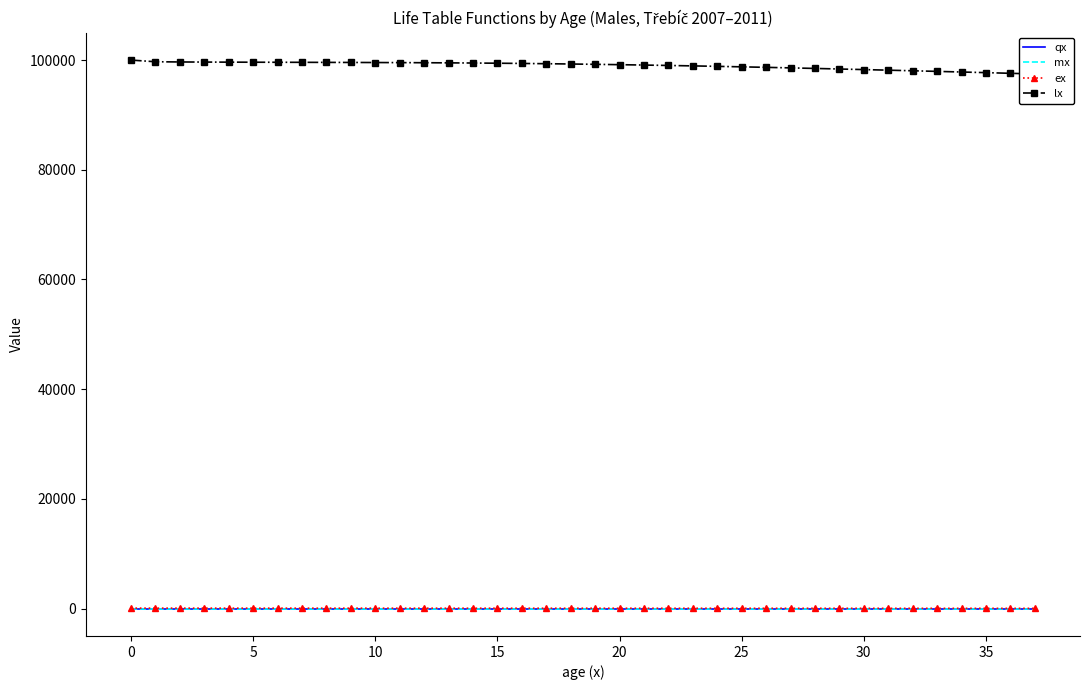

Reading left to right, extract all data points from this chart.

qx: 0.0	0.0	0.0	0.0	0.0	0.0	0.0	0.0	0.0	0.0	0.0	0.0	0.0	0.0	0.0	0.0	0.0	0.0	0.0	0.0	0.0	0.0	0.0	0.0	0.0	0.0	0.0	0.0	0.0	0.0	0.0	0.0	0.0	0.0	0.0	0.0	0.0	0.0
mx: 0.0	0.0	0.0	0.0	0.0	0.0	0.0	0.0	0.0	0.0	0.0	0.0	0.0	0.0	0.0	0.0	0.0	0.0	0.0	0.0	0.0	0.0	0.0	0.0	0.0	0.0	0.0	0.0	0.0	0.0	0.0	0.0	0.0	0.0	0.0	0.0	0.0	0.0
ex: 74.5	73.7	72.8	71.8	70.8	69.8	68.8	67.8	66.8	65.8	64.8	63.9	62.9	61.9	60.9	59.9	58.9	58.0	57.0	56.0	55.1	54.1	53.2	52.2	51.2	50.3	49.3	48.4	47.4	46.5	45.5	44.6	43.6	42.7	41.7	40.8	39.8	38.9
lx: 100000.0	99694.9	99654.9	99636.2	99621.3	99608.9	99598.1	99588.0	99577.5	99565.9	99552.3	99536.0	99516.1	99491.7	99462.0	99426.4	99384.8	99337.0	99283.4	99224.4	99160.1	99090.9	99016.9	98938.0	98854.4	98766.0	98673.1	98575.9	98475.1	98371.3	98265.2	98157.4	98048.2	97937.3	97824.0	97707.6	97586.8	97460.4